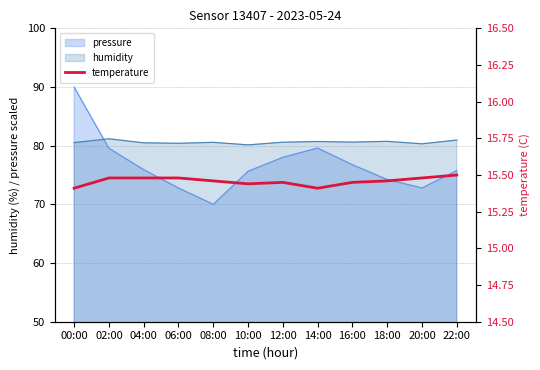

How many interior local peaks (higher than both neighbors) does the data have?

1